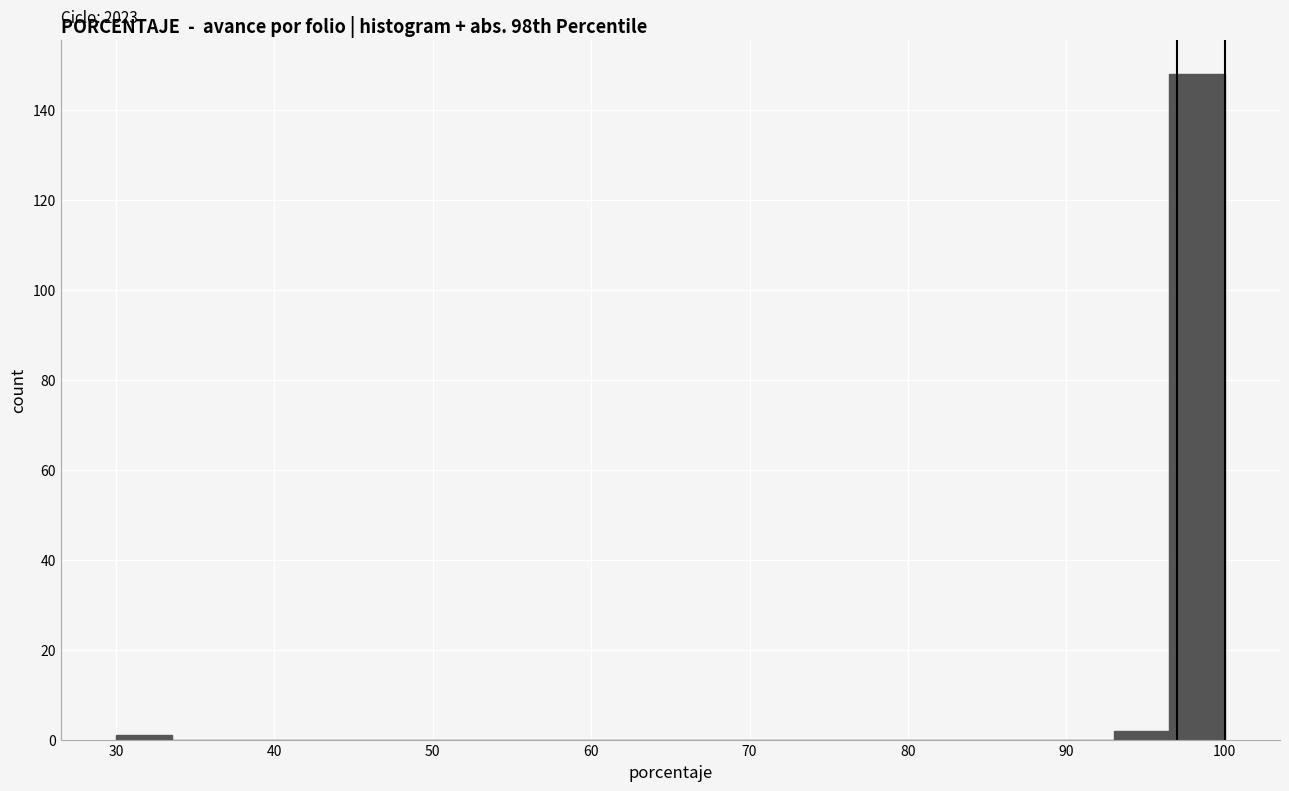

Read against the x-axis, roughly where is the centre of the tallest bar?

98